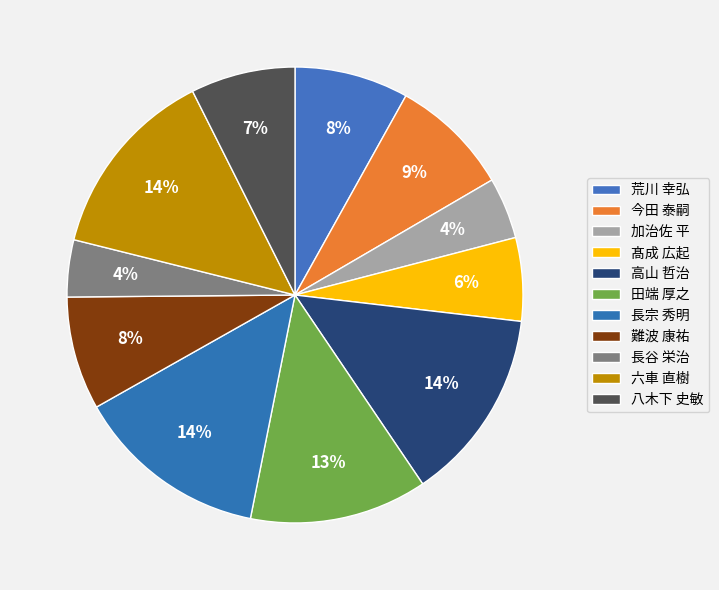

Approximately how many times larger is the value at 加治佐 平 compared to 荒川 幸弘?

0.5